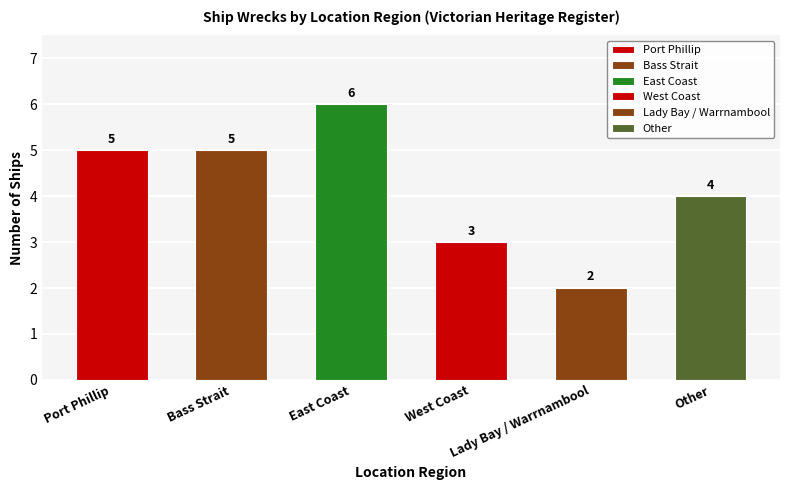

Which category has the highest value across all series?

East Coast